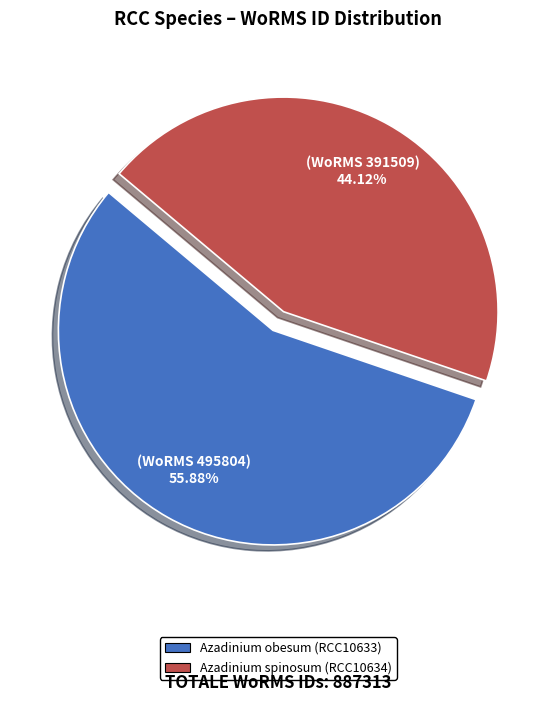

The Azadinium obesum (RCC10633) slice represents 48% of the pie. True or false?

False